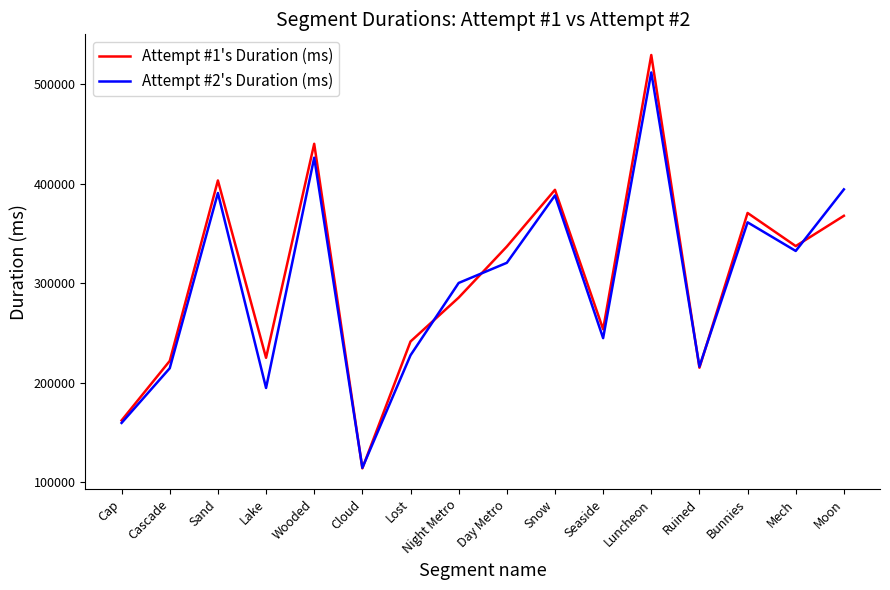

What is the smallest value displayed?

113659